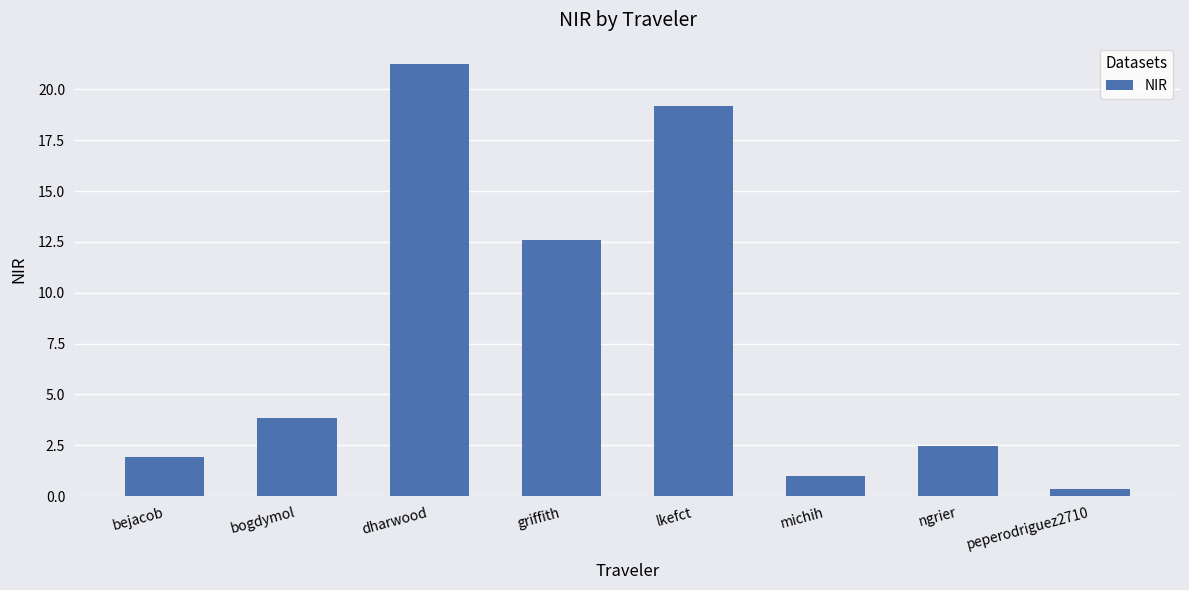

Reading left to right, extract all data points from this chart.

1.9	3.9	21.2	12.6	19.2	1.0	2.5	0.4